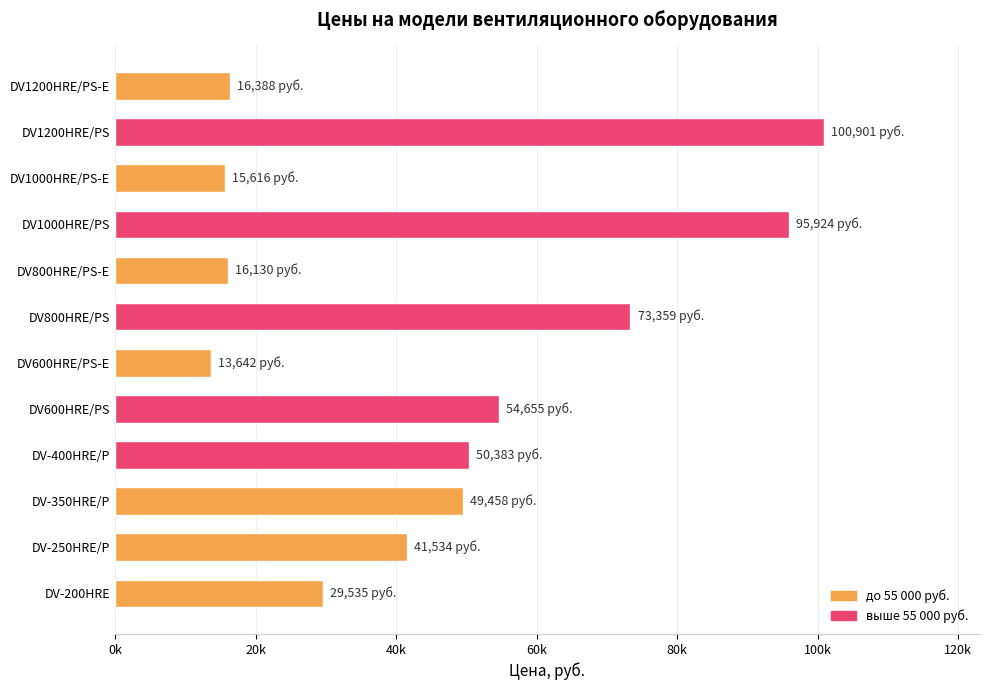

Does the chart contain any negative values?

No